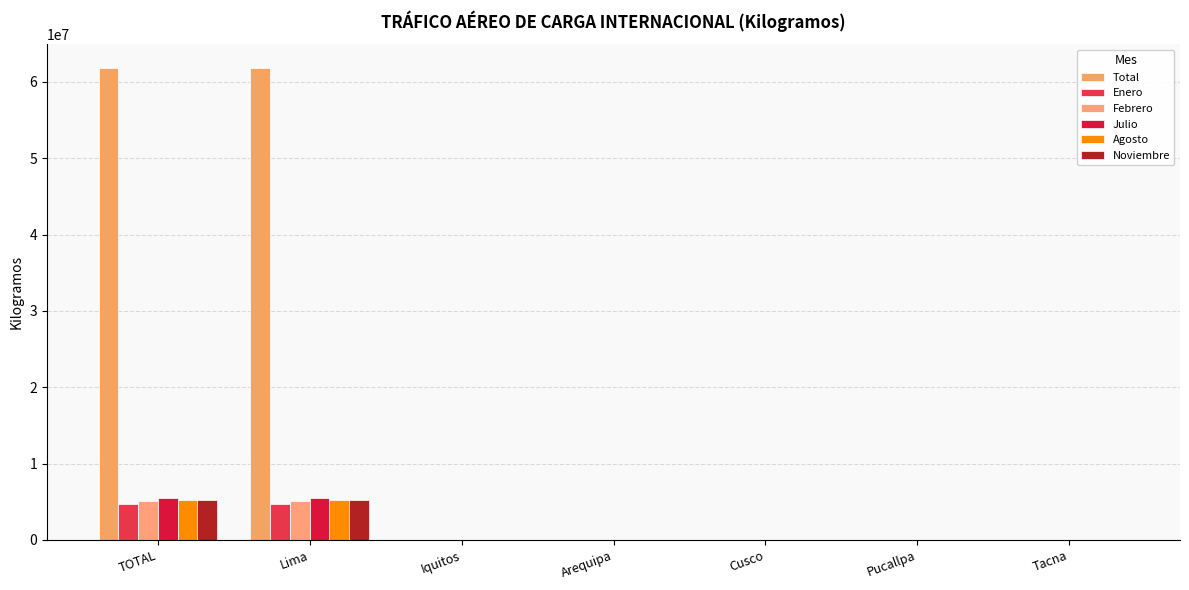

What is the difference between the maximum and minimum values in the Noviembre series?

5203483